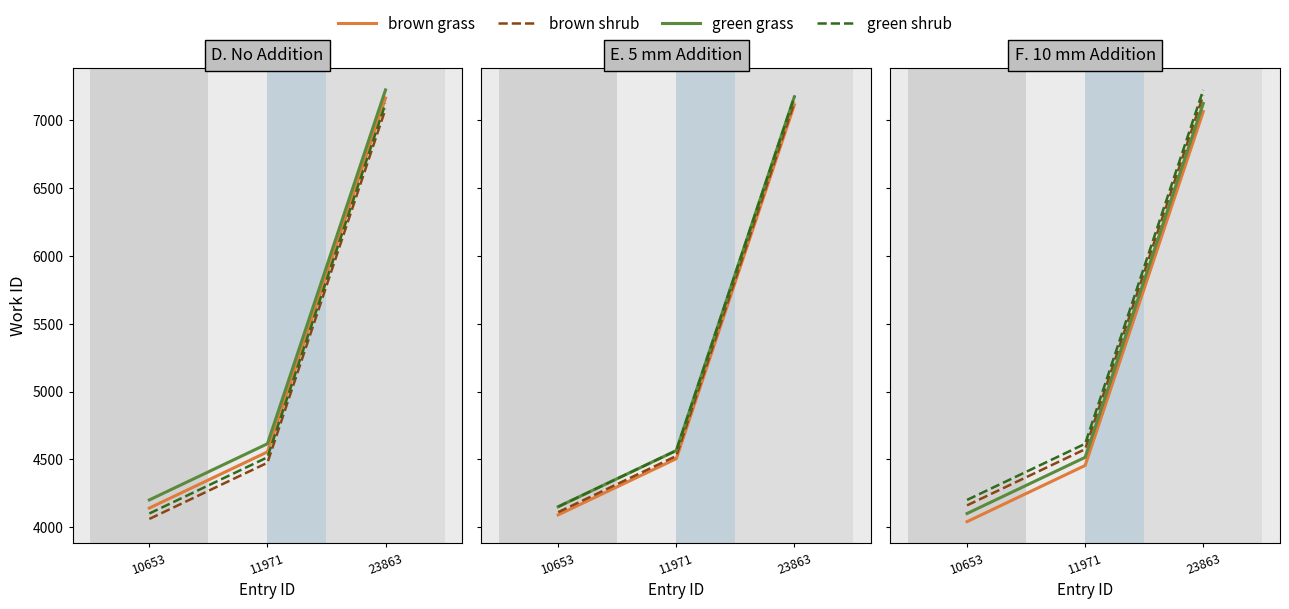

Which label corresponds to the largest value in the chart?

23863